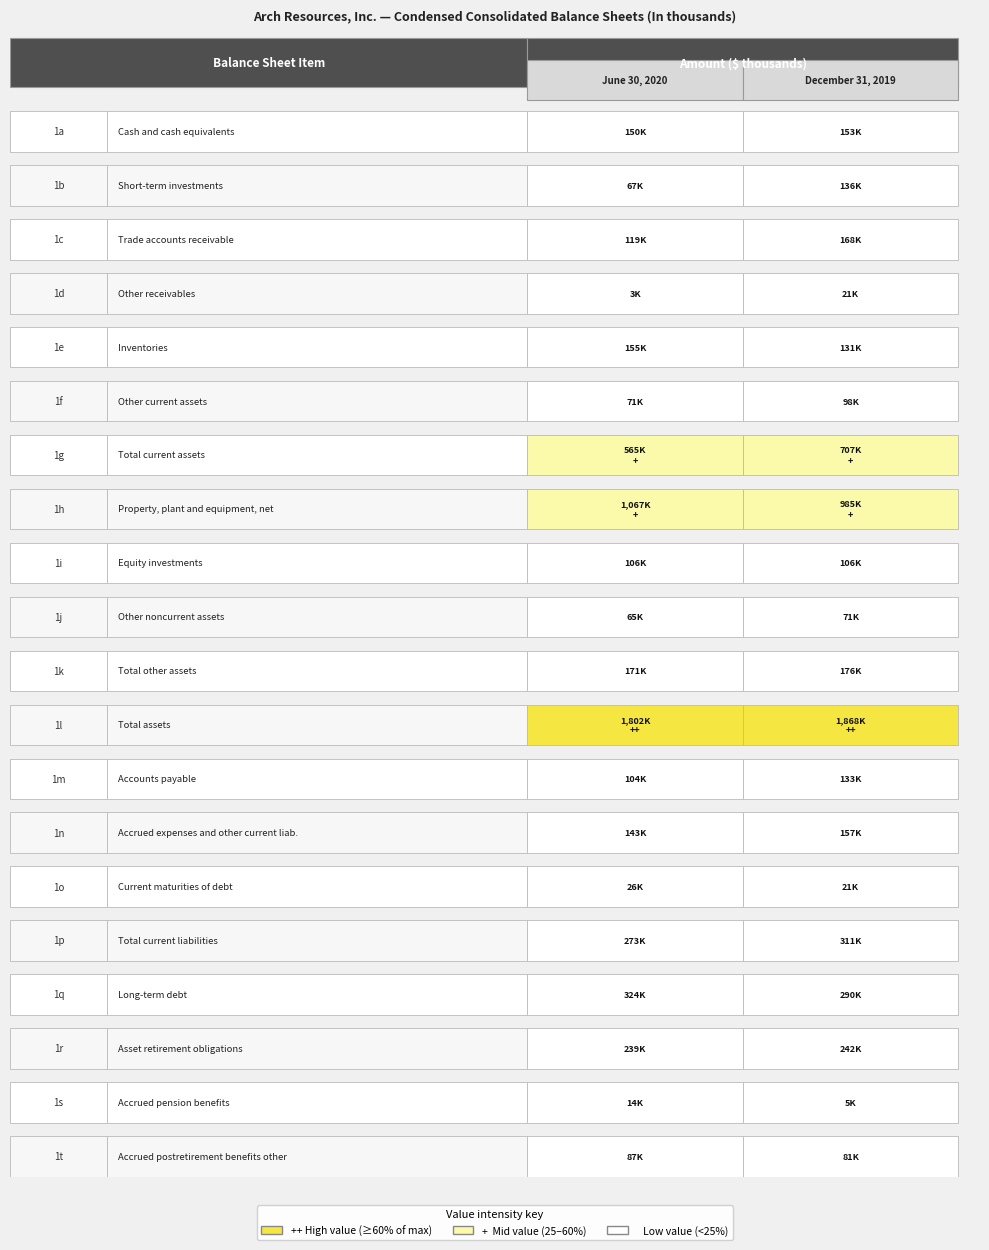

Reading left to right, list all the values displayed in this chart.

June 30, 2020: 0=150022	1=67237	2=118835	3=2960	4=154690	5=70758	6=564502	7=1066614	8=106125	9=65148	10=171273	11=1802389	12=104464	13=143304	14=25702	15=273470	16=323854	17=238883	18=13875	19=86772
December 31, 2019: 0=153020	1=135667	2=168125	3=21143	4=130898	5=97894	6=706747	7=984509	8=105588	9=70912	10=176500	11=1867756	12=133060	13=157167	14=20753	15=310980	16=290066	17=242432	18=5476	19=80567